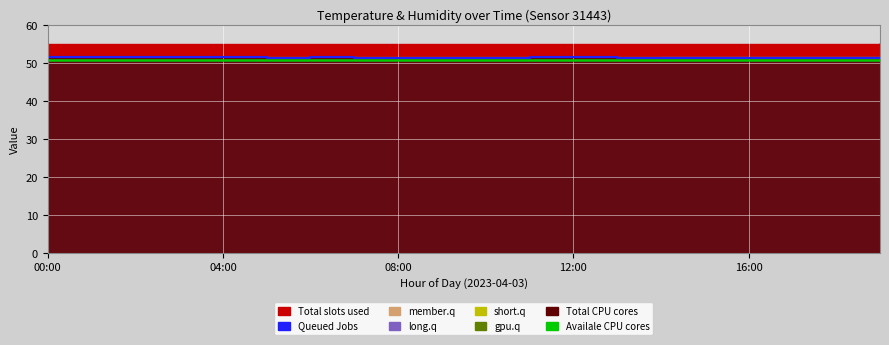

Is it true that Availale CPU cores equals 68.4 at 10?

False